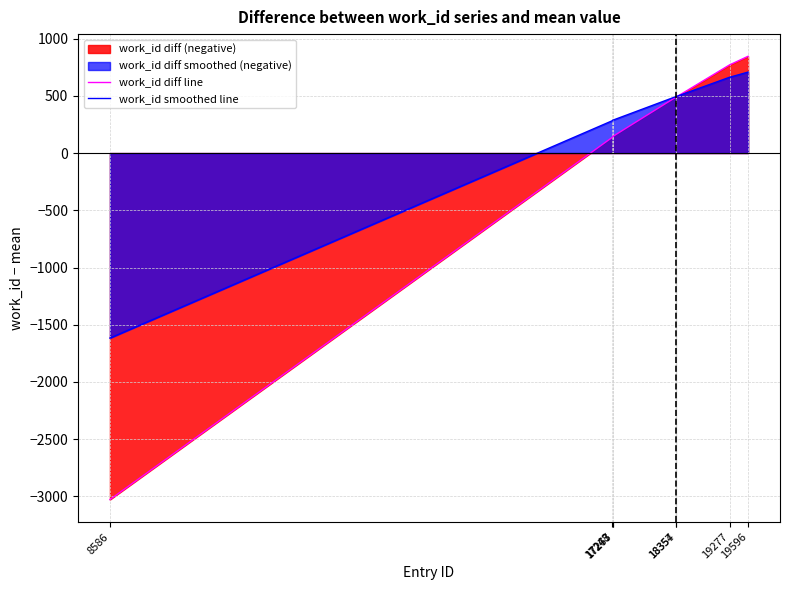

True or false: work_id diff line has more than 1 interior local peaks.

False